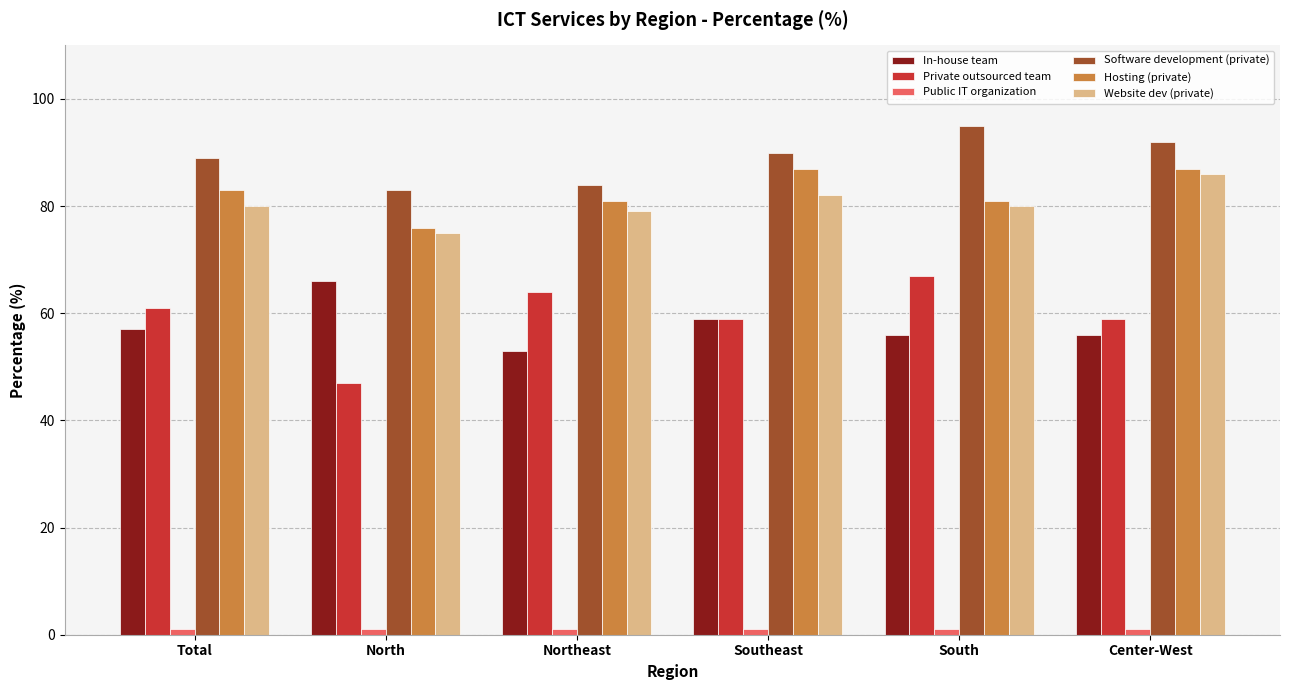

Which category has the lowest value in the Hosting (private) series?

North